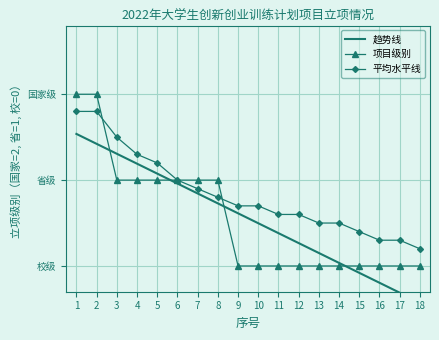

Reading right to left, transcribe all the data shown in this chart.

趋势线: -0.4	-0.3	-0.2	-0.1	0.0	0.2	0.3	0.4	0.5	0.6	0.7	0.8	1.0	1.1	1.2	1.3	1.4	1.5
项目级别: 0.0	0.0	0.0	0.0	0.0	0.0	0.0	0.0	0.0	0.0	1.0	1.0	1.0	1.0	1.0	1.0	2.0	2.0
平均水平线: 0.2	0.3	0.3	0.4	0.5	0.5	0.6	0.6	0.7	0.7	0.8	0.9	1.0	1.2	1.3	1.5	1.8	1.8